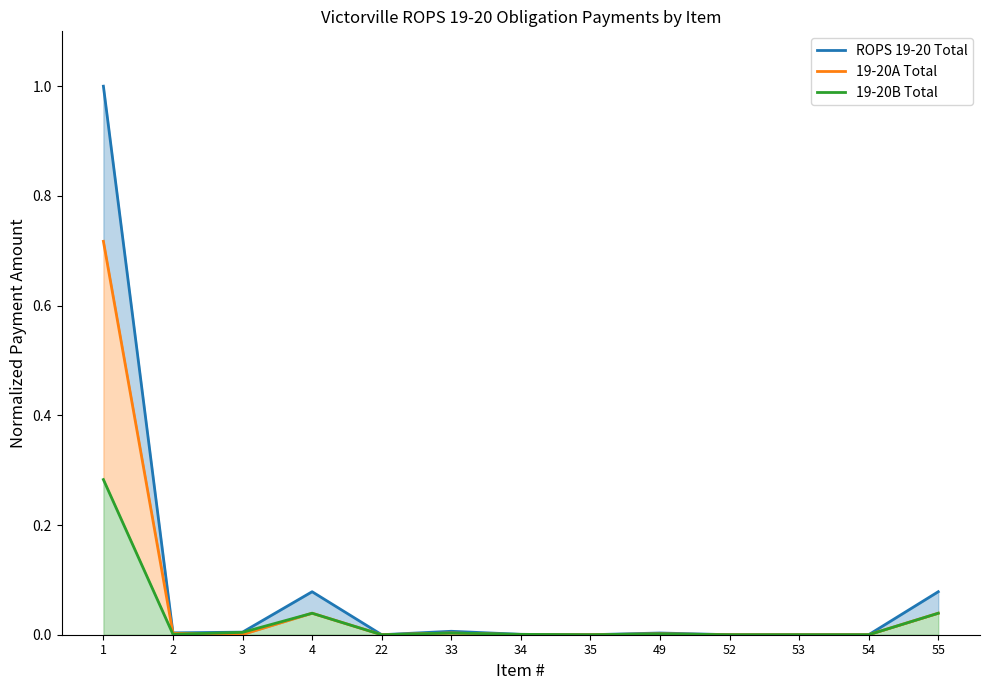

At which category is the sum across all series the highest?

1